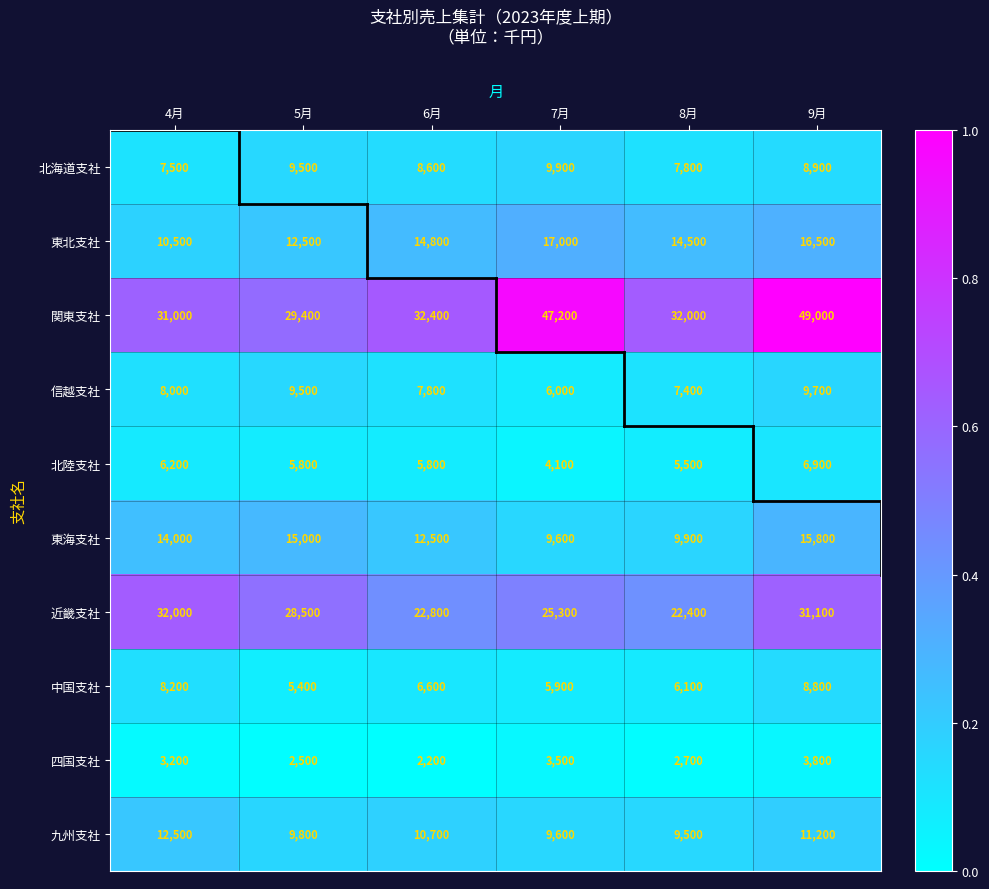

What is the total value across all series at 9月?

161700